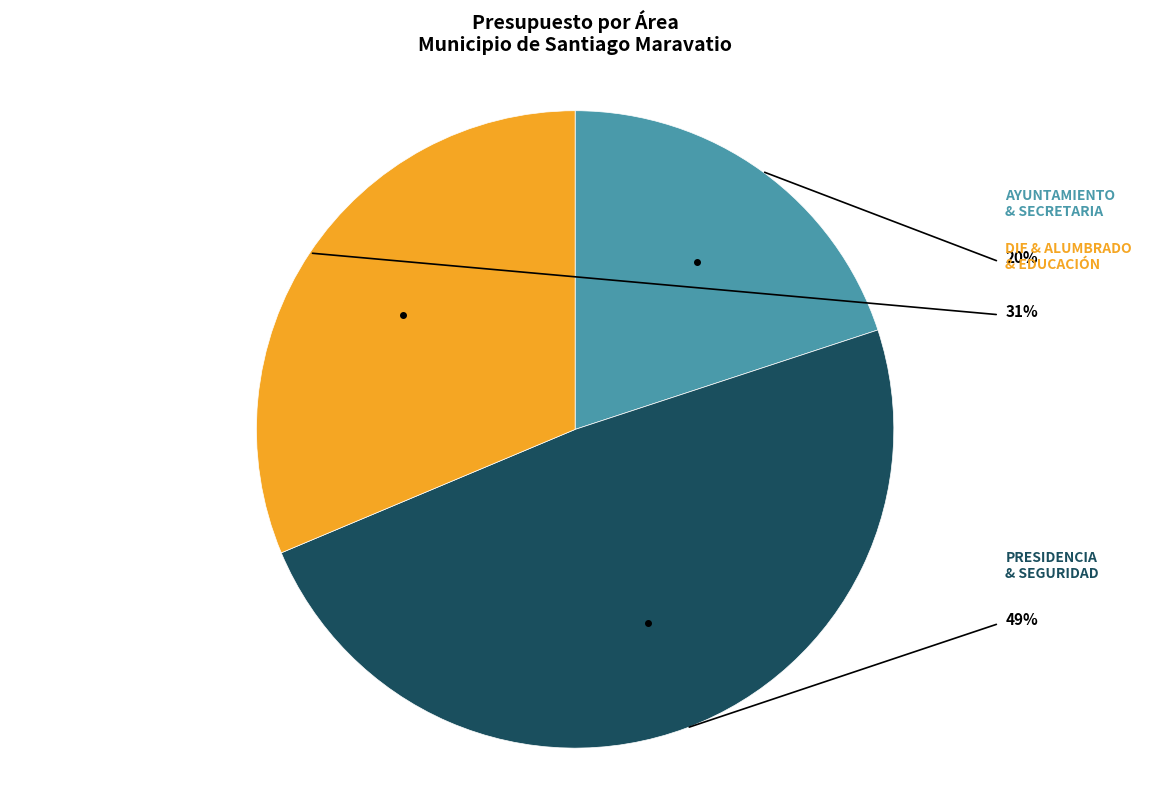

Is there any slice that represents more than half of the pie?

No